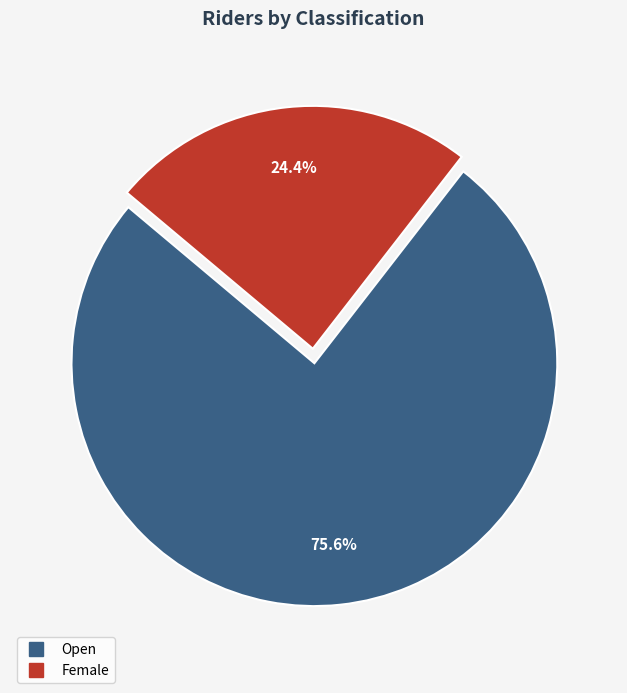

Count the number of slices in the pie.

2